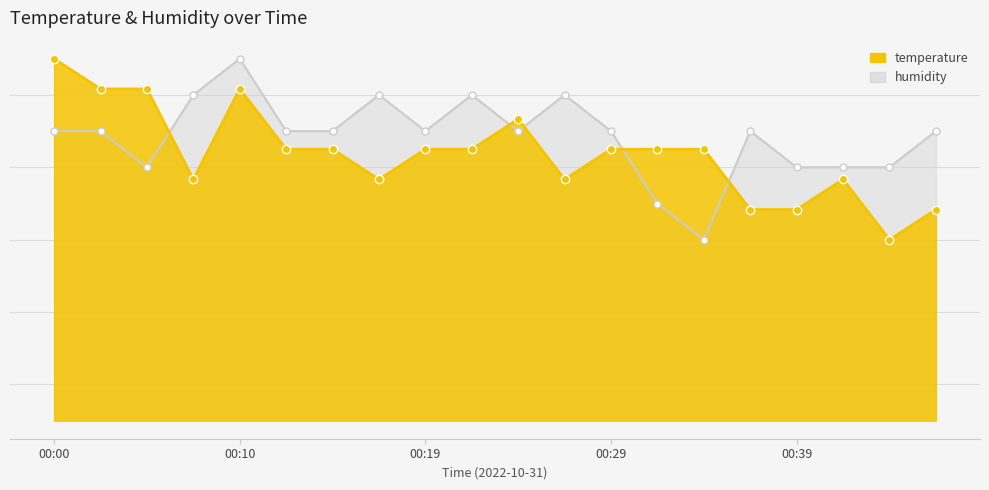

Reading left to right, what are all the values shown in this chart?

temperature: 52.7	52.7	52.7	52.7	52.7	52.7	52.7	52.7	52.7	52.7	52.7	52.7	52.7	52.7	52.7	52.7	52.7	52.7	52.7	52.7
humidity: 52.7	52.7	52.7	52.7	52.7	52.7	52.7	52.7	52.7	52.7	52.7	52.7	52.7	52.7	52.7	52.7	52.7	52.7	52.7	52.7